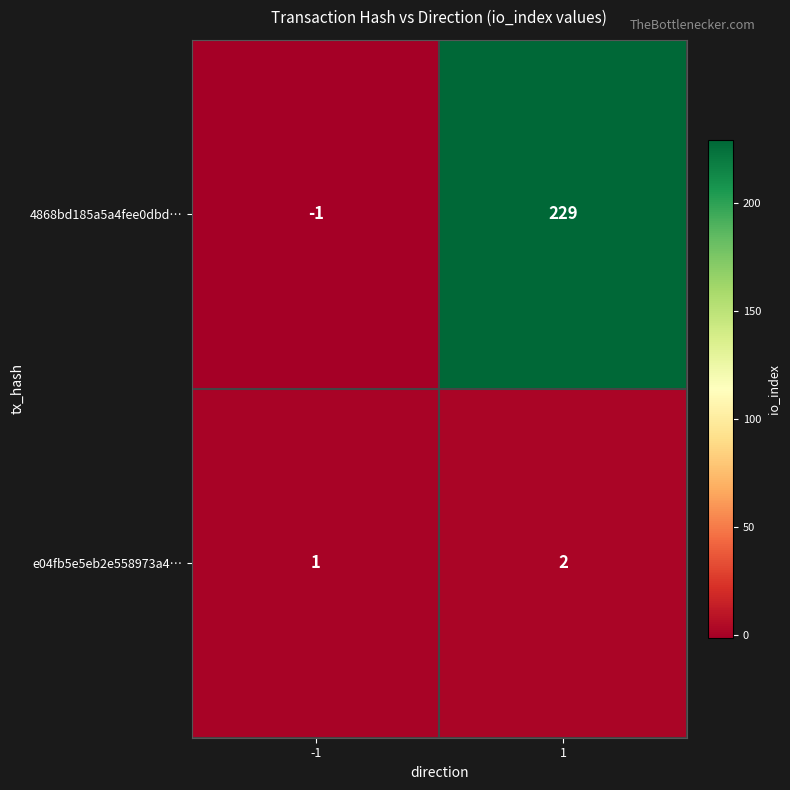

List the series in order of their overall mean, highest first.

4868bd185a5a4fee0dbd…, e04fb5e5eb2e558973a4…